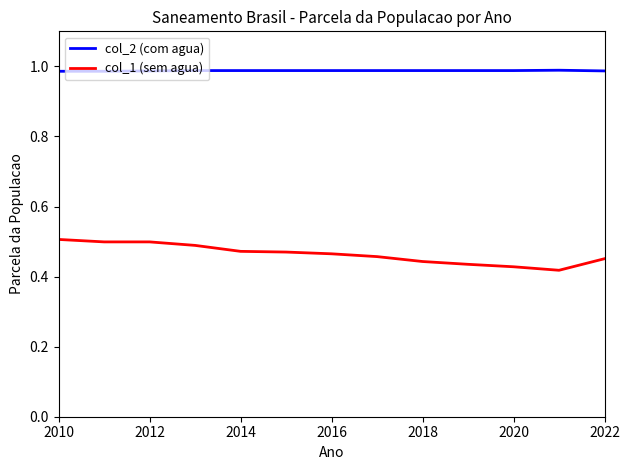

Which series has the largest range (max minus min)?

col_1 (sem agua)